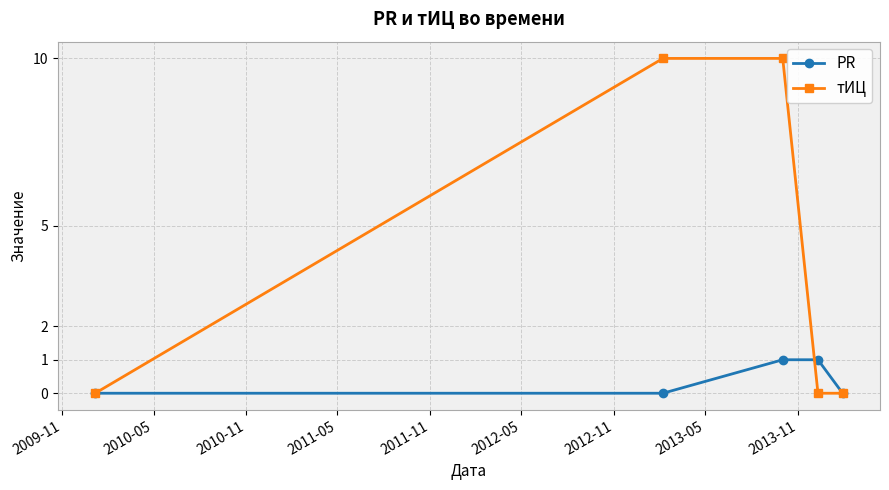

Which series has the widest spread of values?

тИЦ